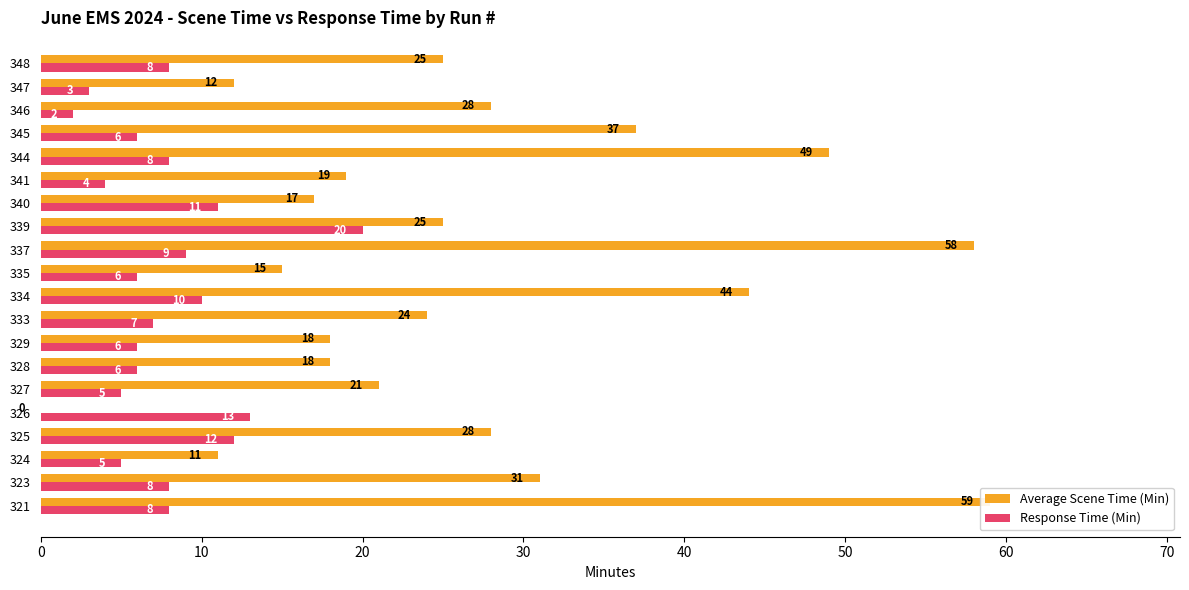

What is the difference between the maximum and minimum values in the Response Time (Min) series?

18